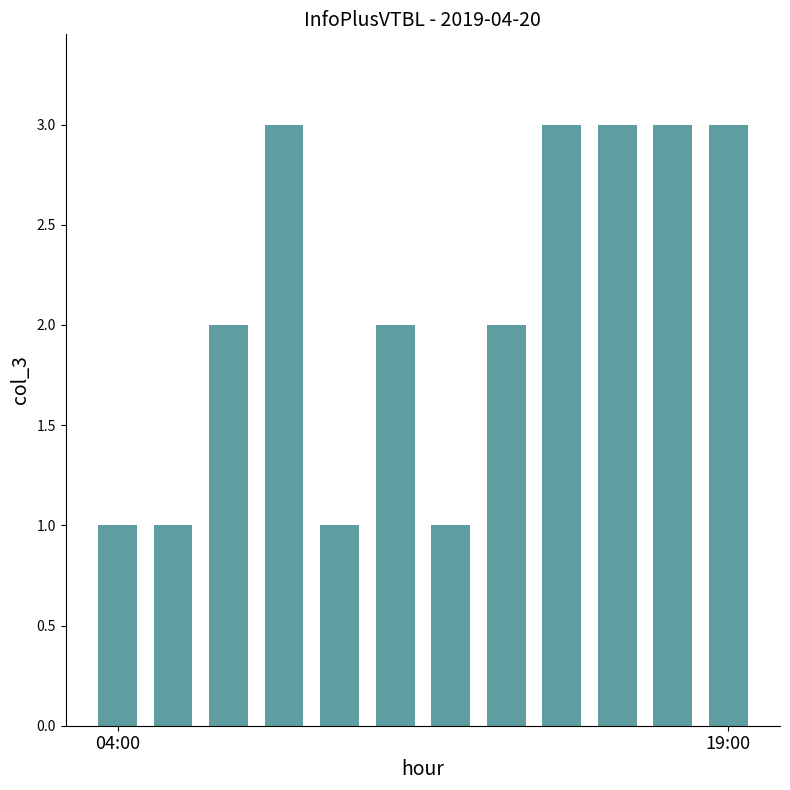

What is the difference between the second highest and second lowest values?

2